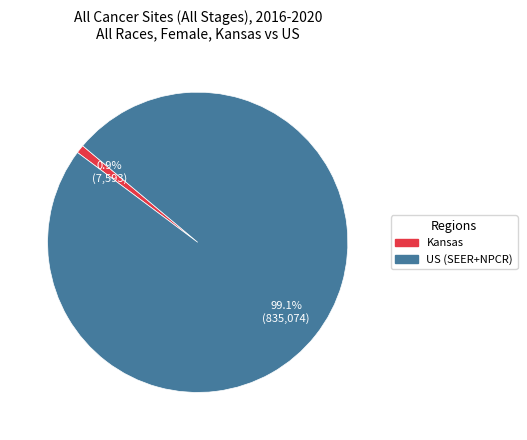

Between US (SEER+NPCR) and Kansas, which is larger?

US (SEER+NPCR)